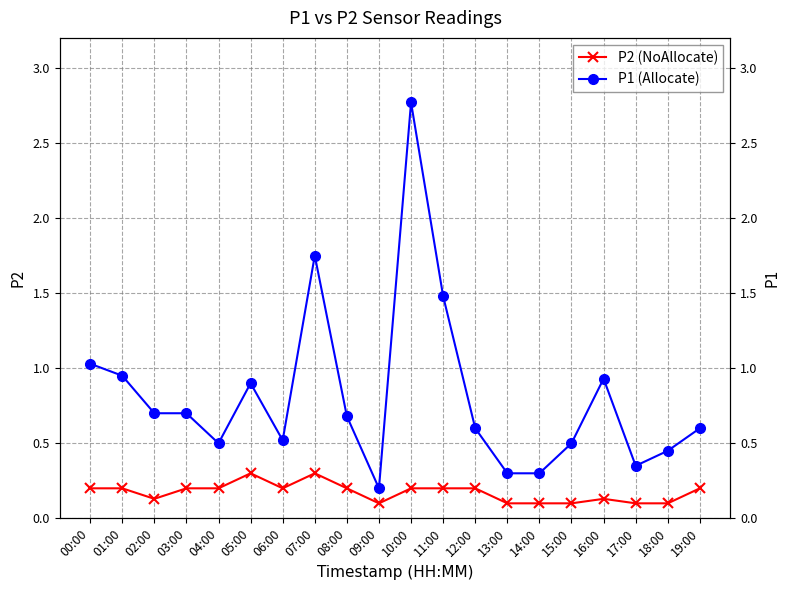

What is the sum of all P1 (Allocate) values?

16.2